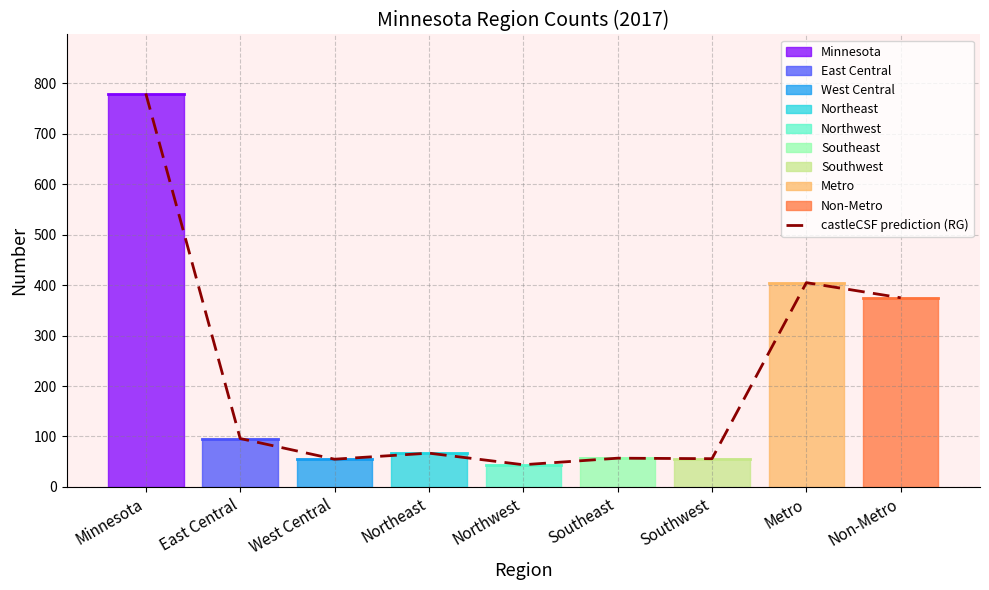

What is the label of the 2nd point from the right?

Metro